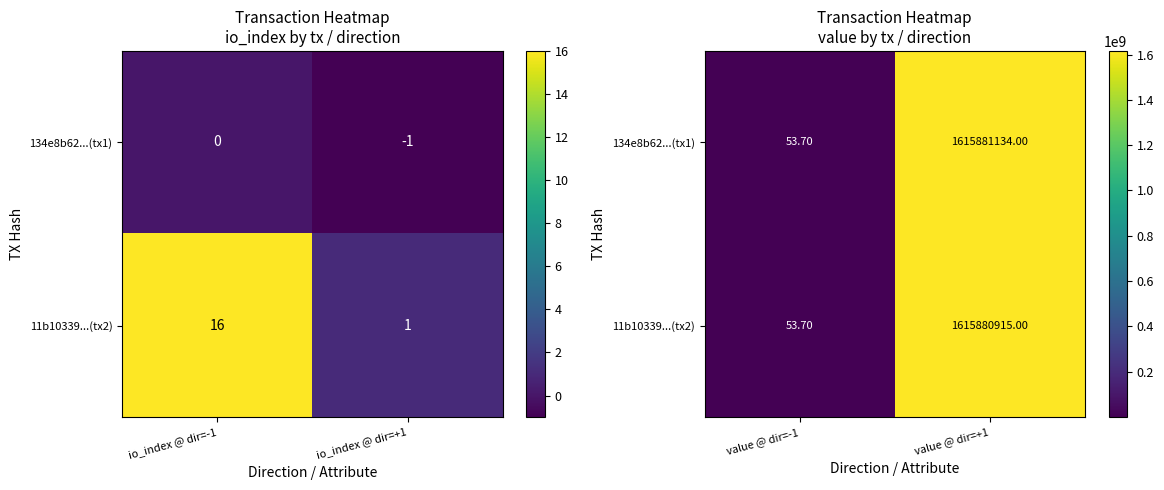

What is the minimum value shown in the chart?

53.7